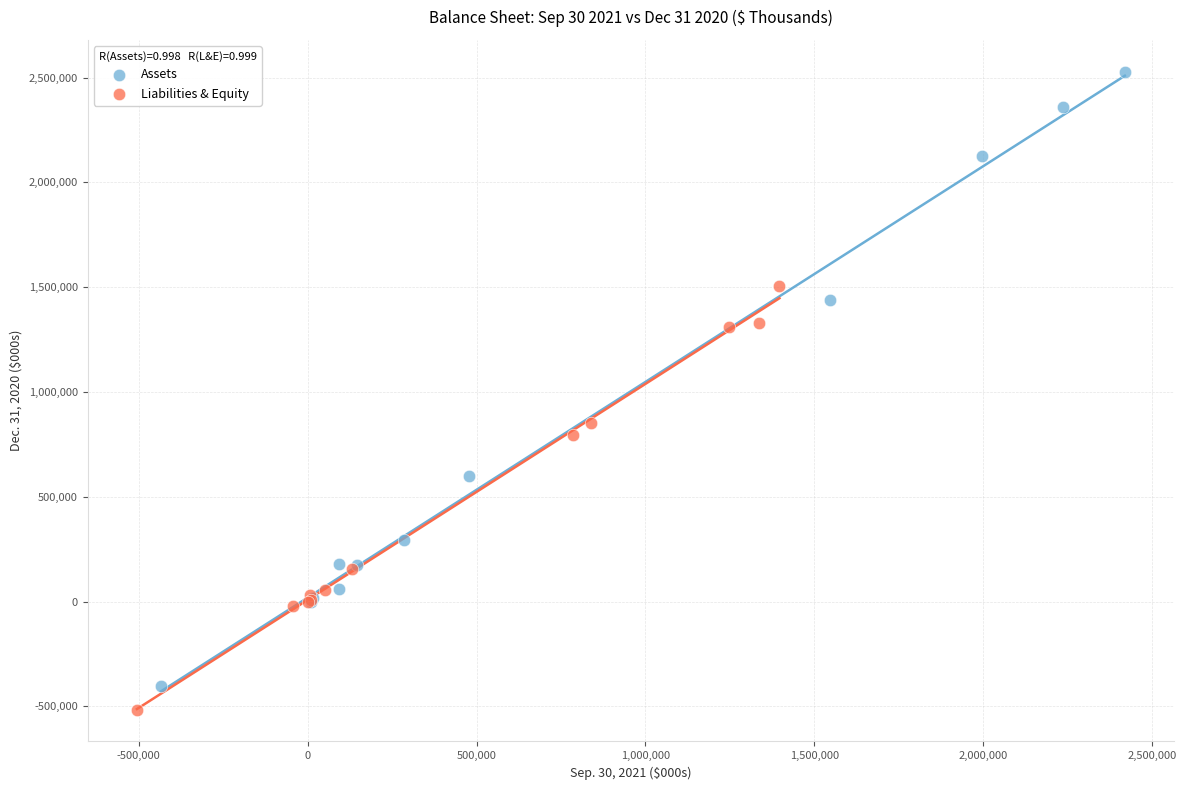

Which series contains the highest Y value?

Assets